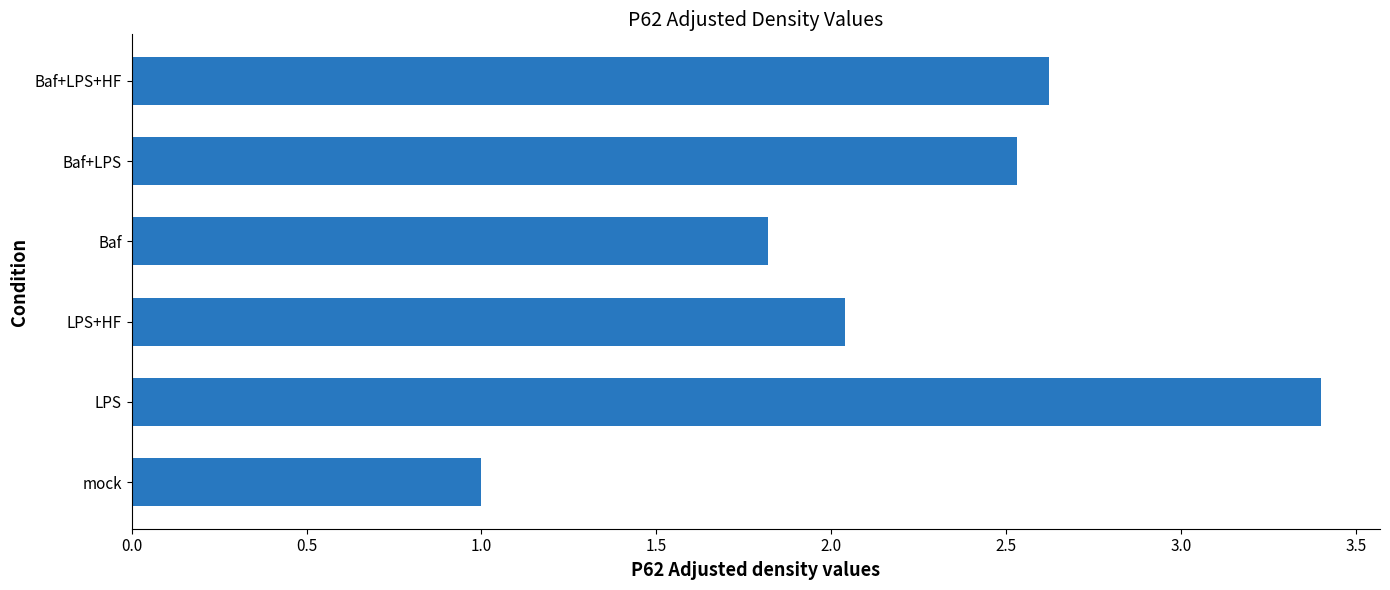

Between LPS and Baf, which is larger?

LPS